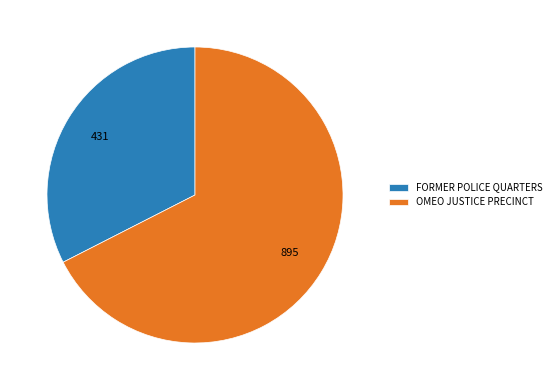

What is the smallest slice in the pie chart?

FORMER POLICE QUARTERS